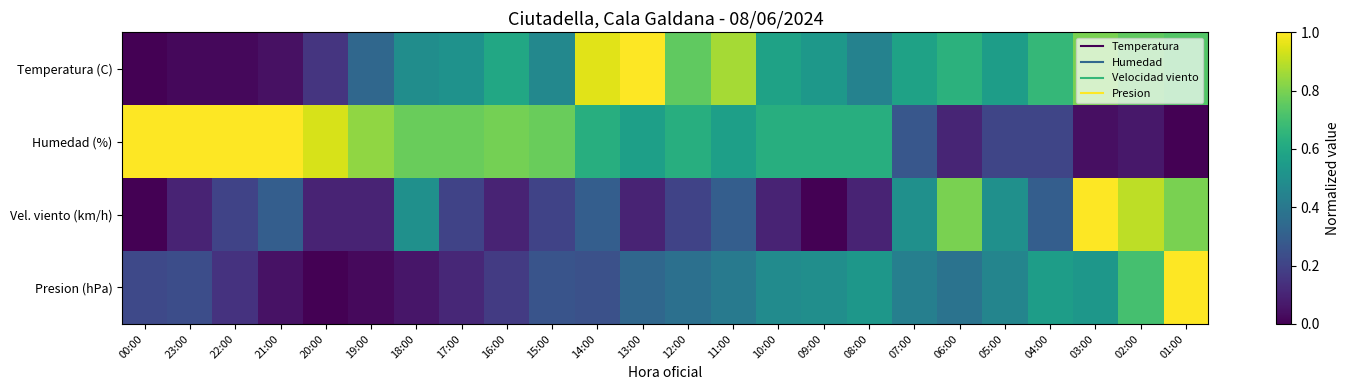

Reading left to right, extract all data points from this chart.

Temperatura (C): 00:00=0.0	23:00=0.0	22:00=0.0	21:00=0.0	20:00=0.2	19:00=0.3	18:00=0.5	17:00=0.5	16:00=0.6	15:00=0.5	14:00=1.0	13:00=1.0	12:00=0.8	11:00=0.9	10:00=0.6	09:00=0.5	08:00=0.4	07:00=0.6	06:00=0.6	05:00=0.6	04:00=0.7	03:00=0.8	02:00=0.8	01:00=0.7
Humedad (%): 00:00=1.0	23:00=1.0	22:00=1.0	21:00=1.0	20:00=0.9	19:00=0.8	18:00=0.8	17:00=0.8	16:00=0.8	15:00=0.8	14:00=0.6	13:00=0.6	12:00=0.6	11:00=0.6	10:00=0.6	09:00=0.6	08:00=0.6	07:00=0.3	06:00=0.1	05:00=0.2	04:00=0.2	03:00=0.0	02:00=0.1	01:00=0.0
Vel. viento (km/h): 00:00=0.0	23:00=0.1	22:00=0.2	21:00=0.3	20:00=0.1	19:00=0.1	18:00=0.5	17:00=0.2	16:00=0.1	15:00=0.2	14:00=0.3	13:00=0.1	12:00=0.2	11:00=0.3	10:00=0.1	09:00=0.0	08:00=0.1	07:00=0.5	06:00=0.8	05:00=0.5	04:00=0.3	03:00=1.0	02:00=0.9	01:00=0.8
Presion (hPa): 00:00=0.2	23:00=0.2	22:00=0.1	21:00=0.0	20:00=0.0	19:00=0.0	18:00=0.1	17:00=0.1	16:00=0.2	15:00=0.3	14:00=0.2	13:00=0.3	12:00=0.4	11:00=0.4	10:00=0.5	09:00=0.5	08:00=0.5	07:00=0.4	06:00=0.4	05:00=0.5	04:00=0.6	03:00=0.5	02:00=0.7	01:00=1.0